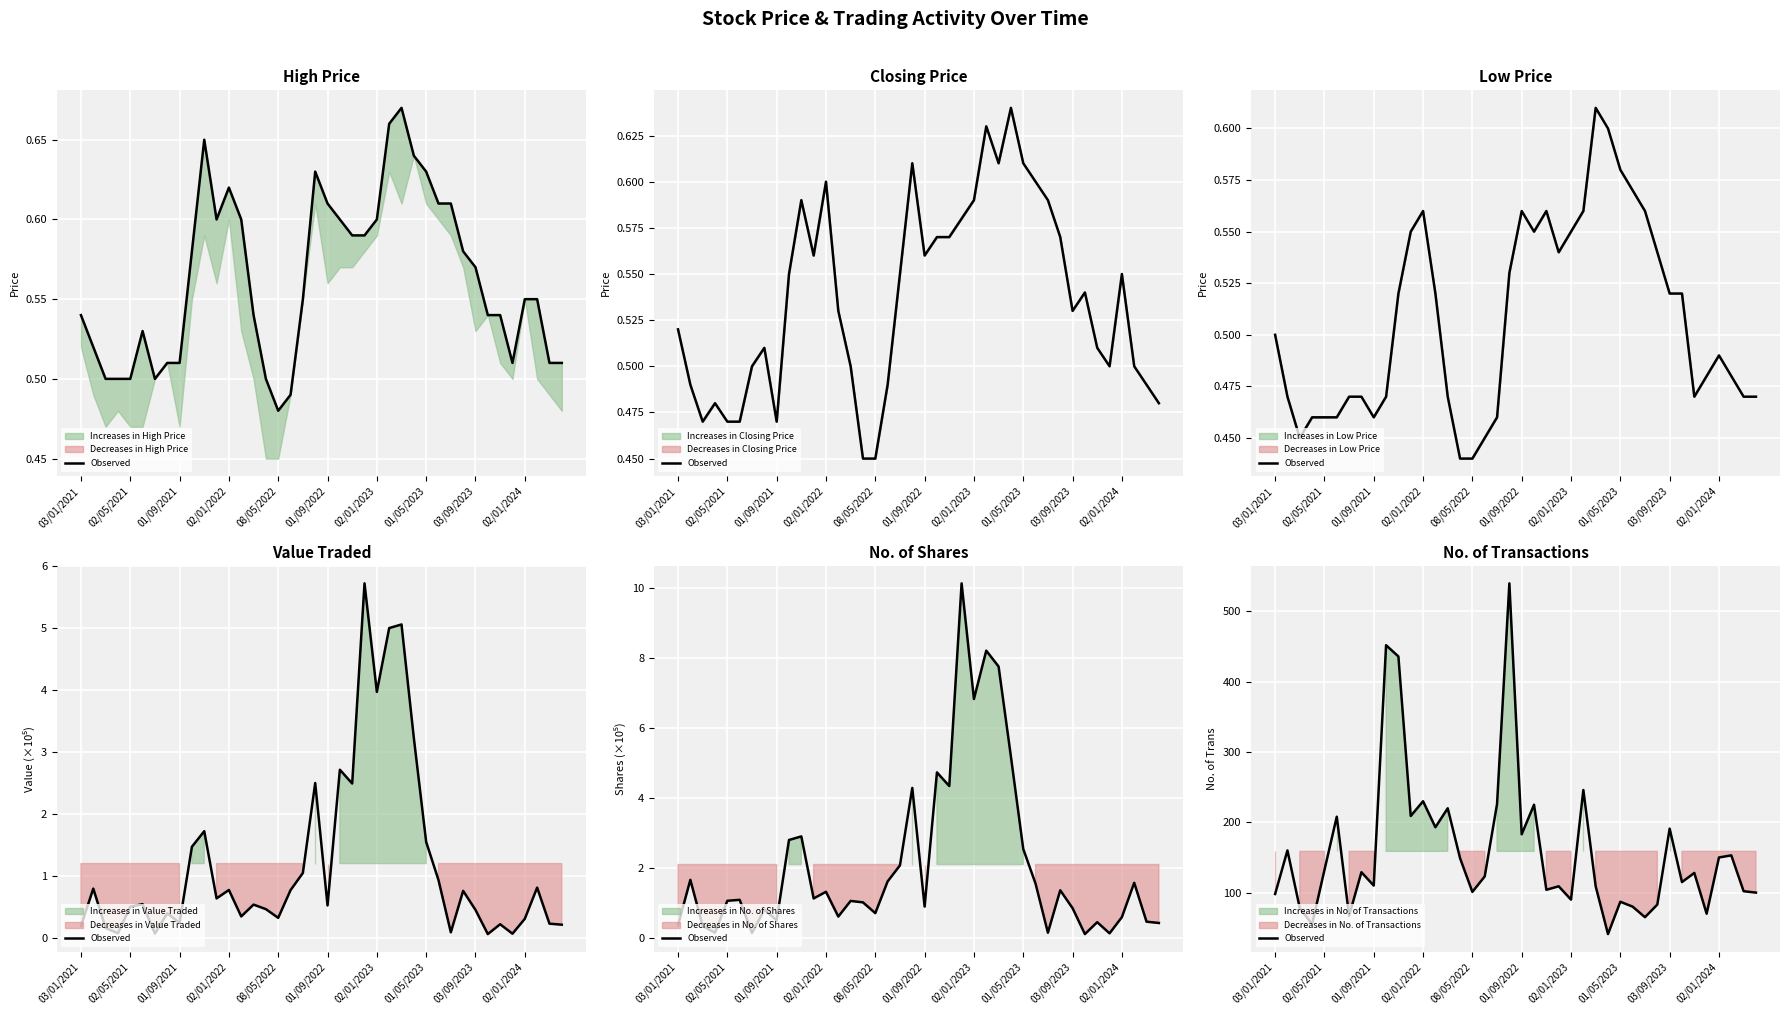

True or false: the data shows 337 at 25.

False